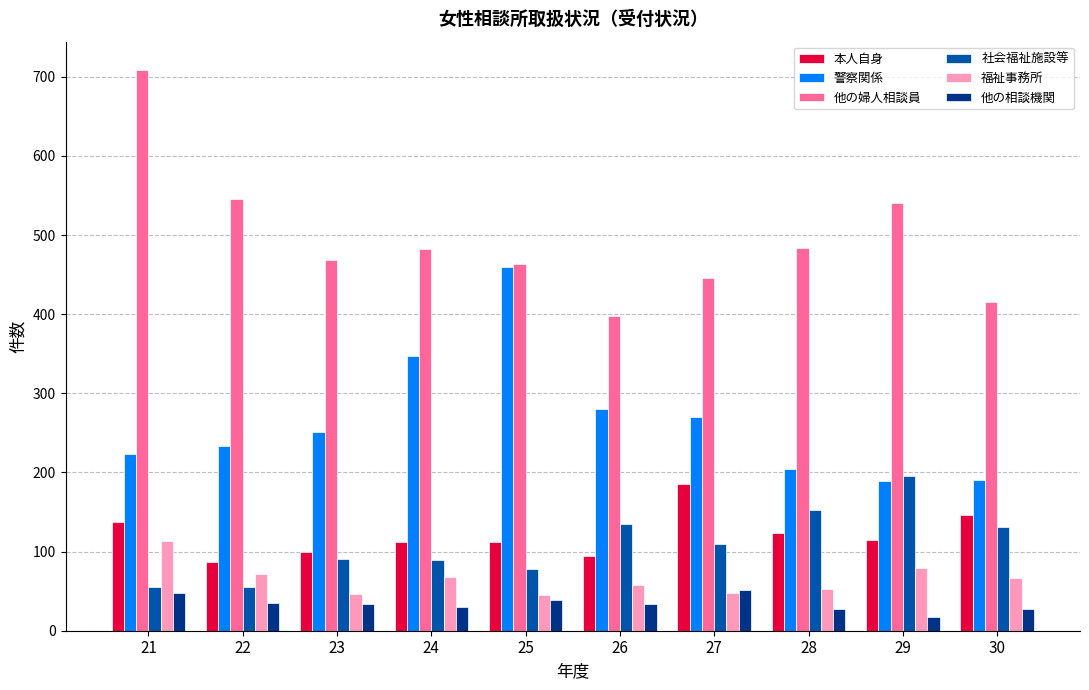

Are the bars horizontal?

No